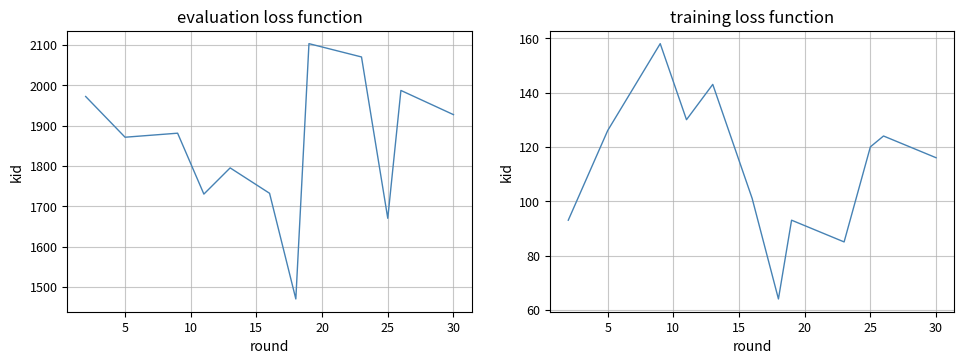

What value does the MES Entrada series have at 5?

126